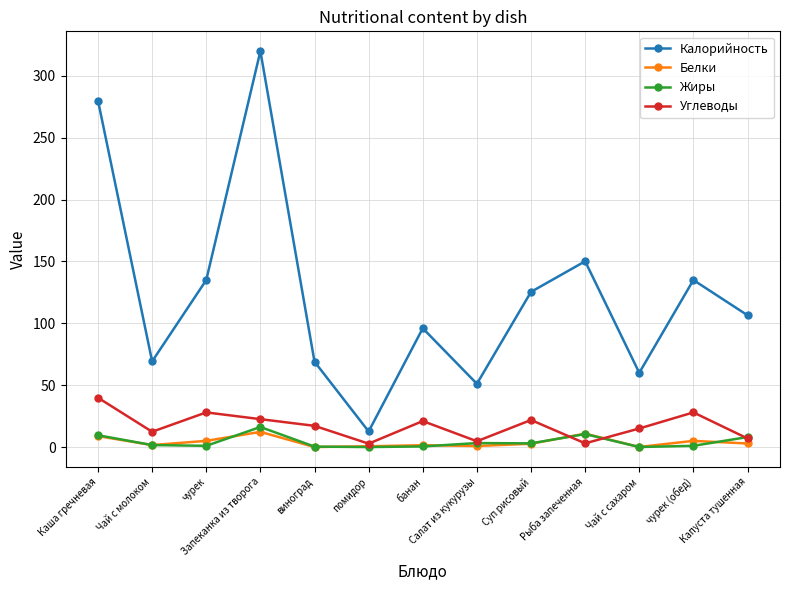

What is the sum of all Жиры values?

55.0